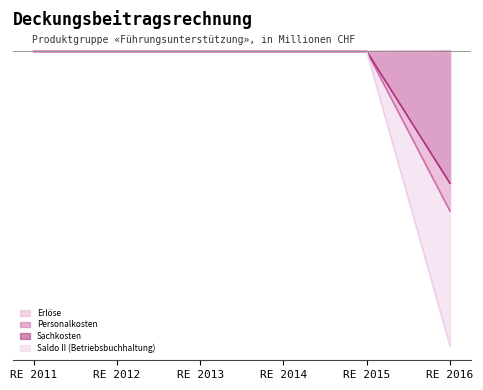

Between RE 2011 and RE 2015, which is larger?

RE 2011